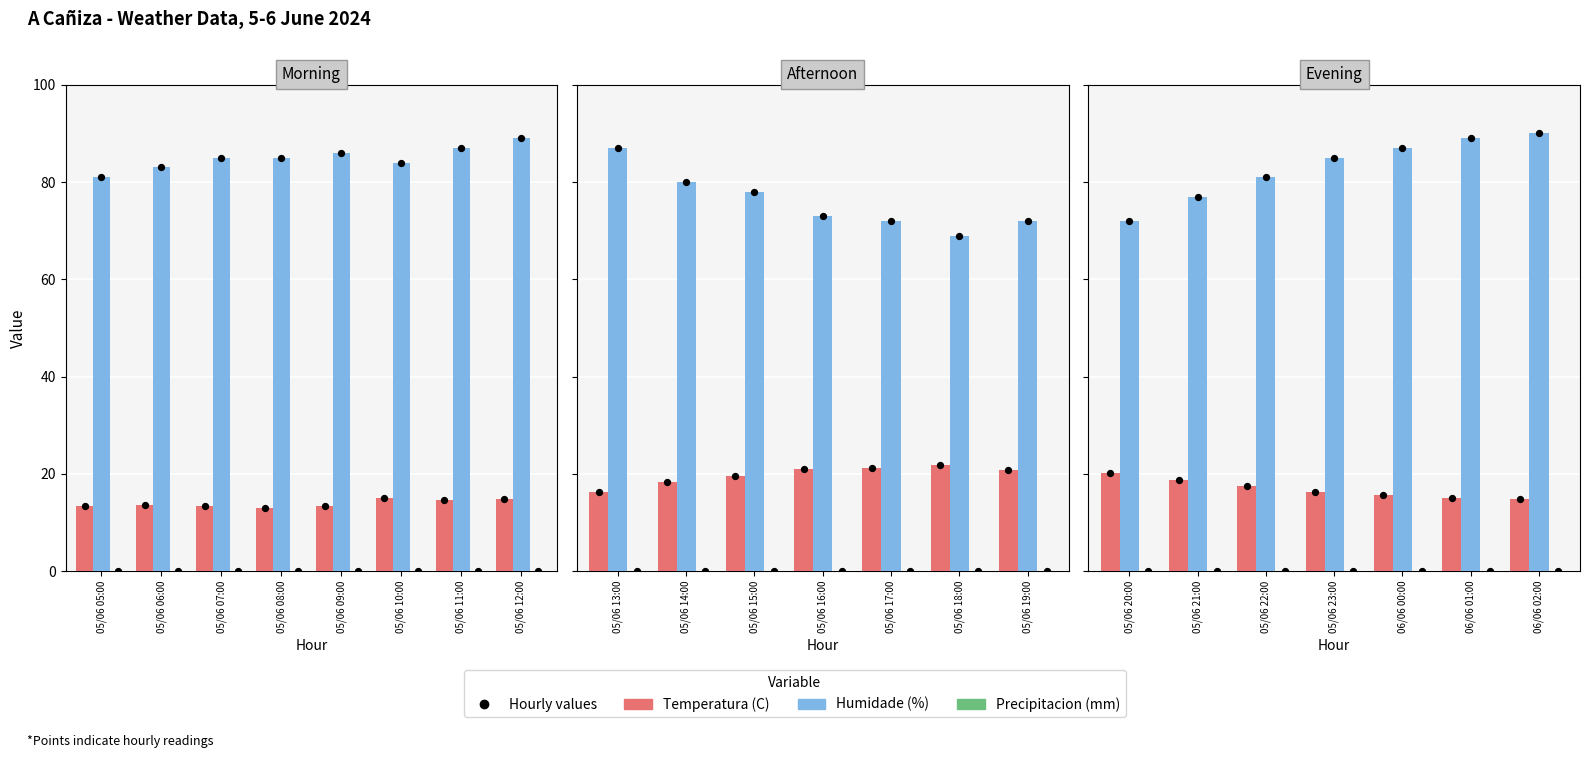

Which series contains the highest Y value?

Humidade (%)